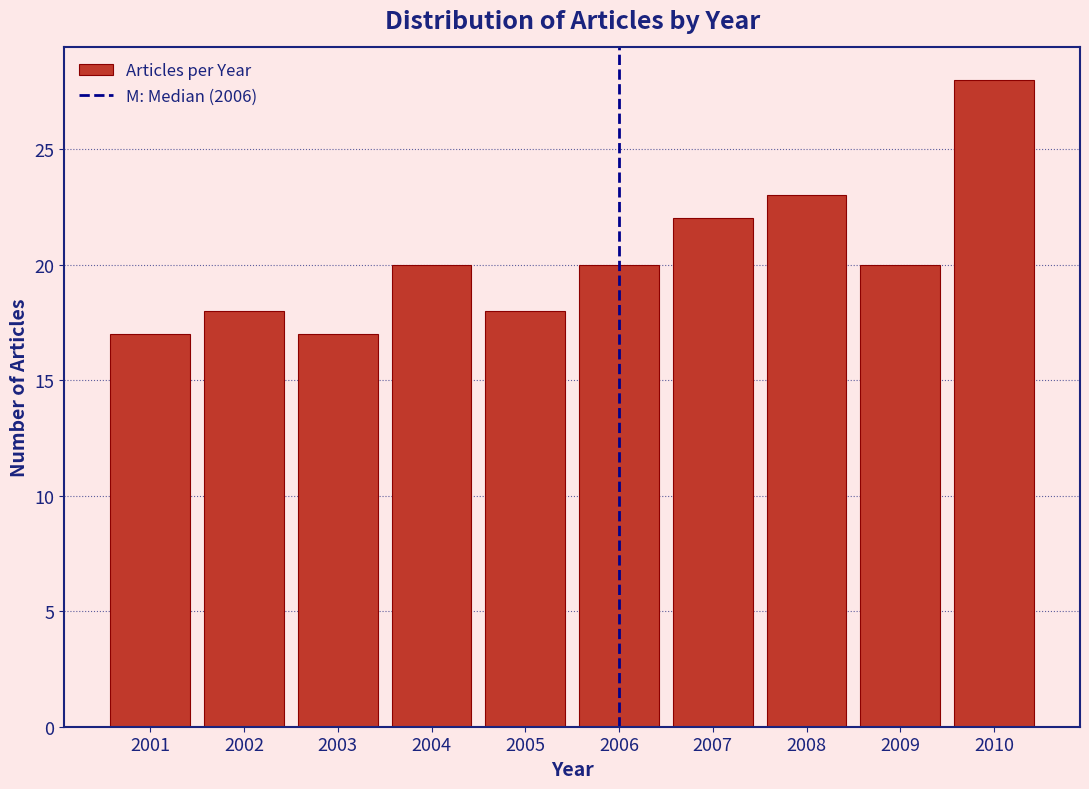

Reading left to right, transcribe all the data shown in this chart.

2001=17	2002=18	2003=17	2004=20	2005=18	2006=20	2007=22	2008=23	2009=20	2010=28